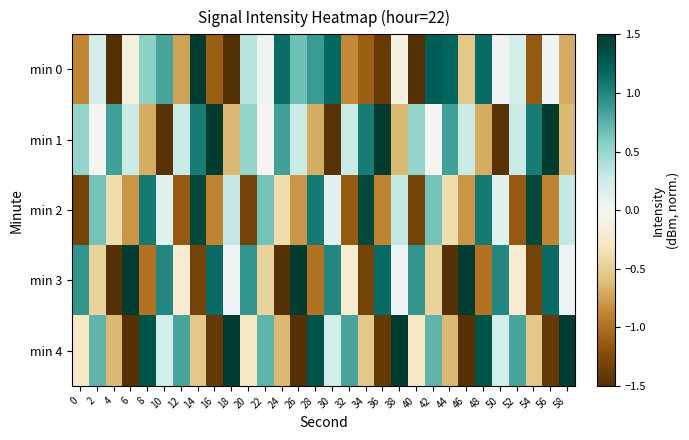

What is the total value across all series at 4?

-4.8